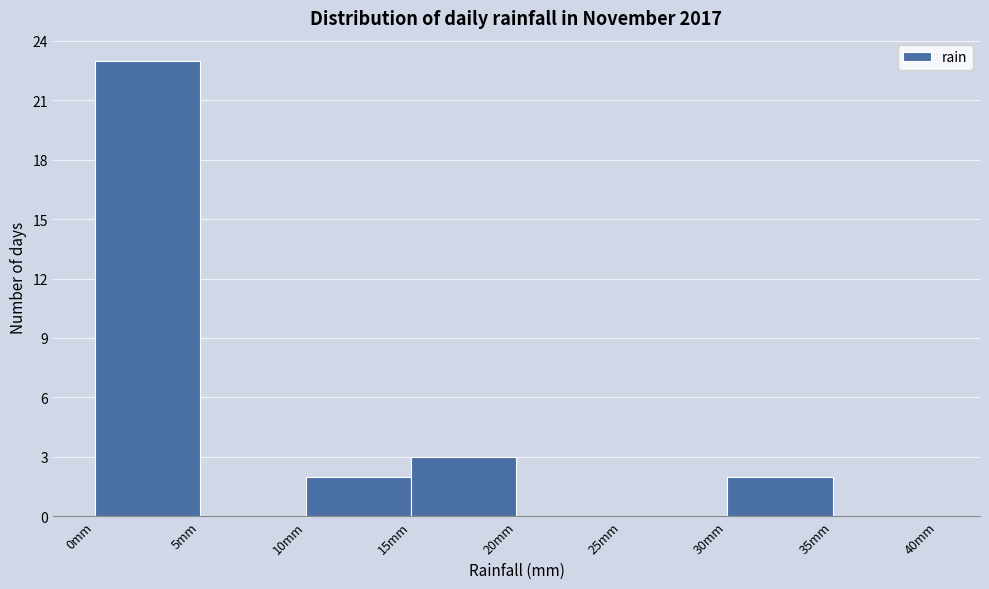

Reading left to right, list every bar in this chart as the range it spans on the x-axis followed by its height. The values are not printed on the chart, so give them approximately, as read against the axis.

0 to 5: 23
5 to 10: 0
10 to 15: 2
15 to 20: 3
20 to 25: 0
25 to 30: 0
30 to 35: 2
35 to 40: 0